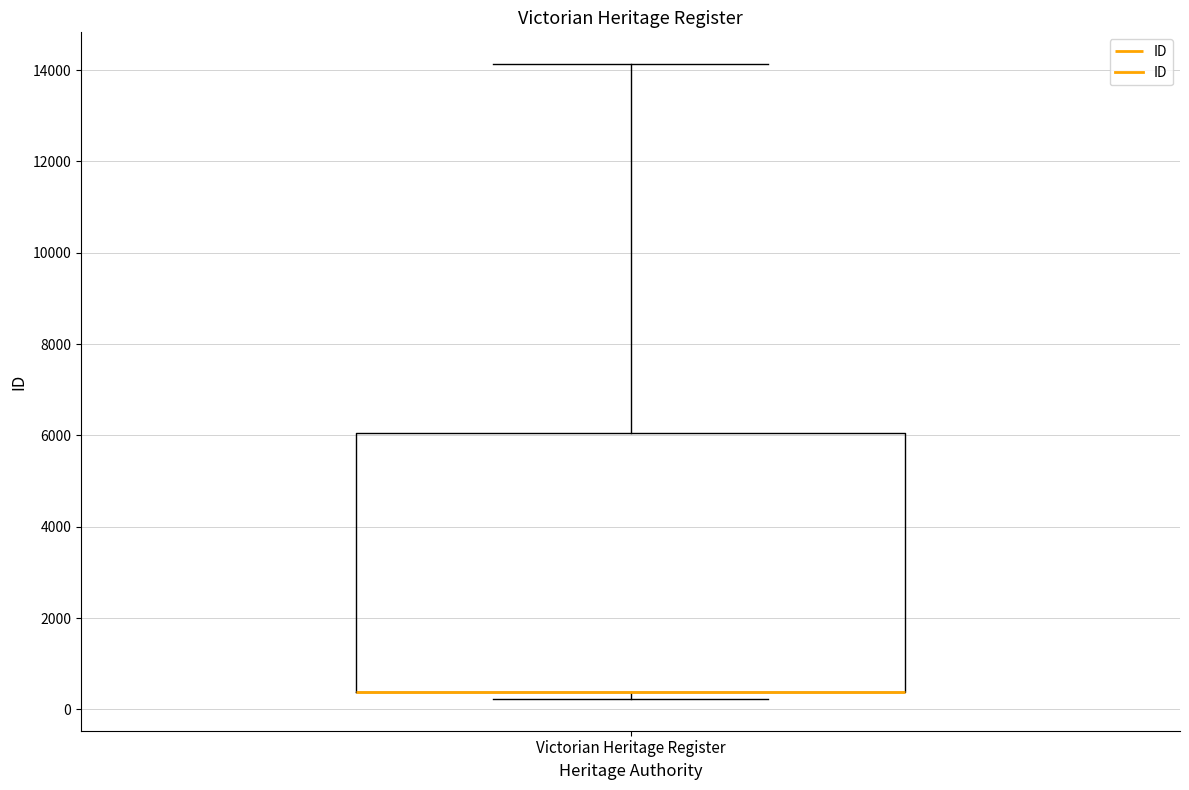

Transcribe this box plot: give where the median line is, the range the box spans, and where the two whiskers end, as read against the y-axis. The values are not printed on the chart, so give them approximately, as read against the axis.

median 400 (drawn on the box's lower edge), box 400 to 6000, whiskers 200 to 14200